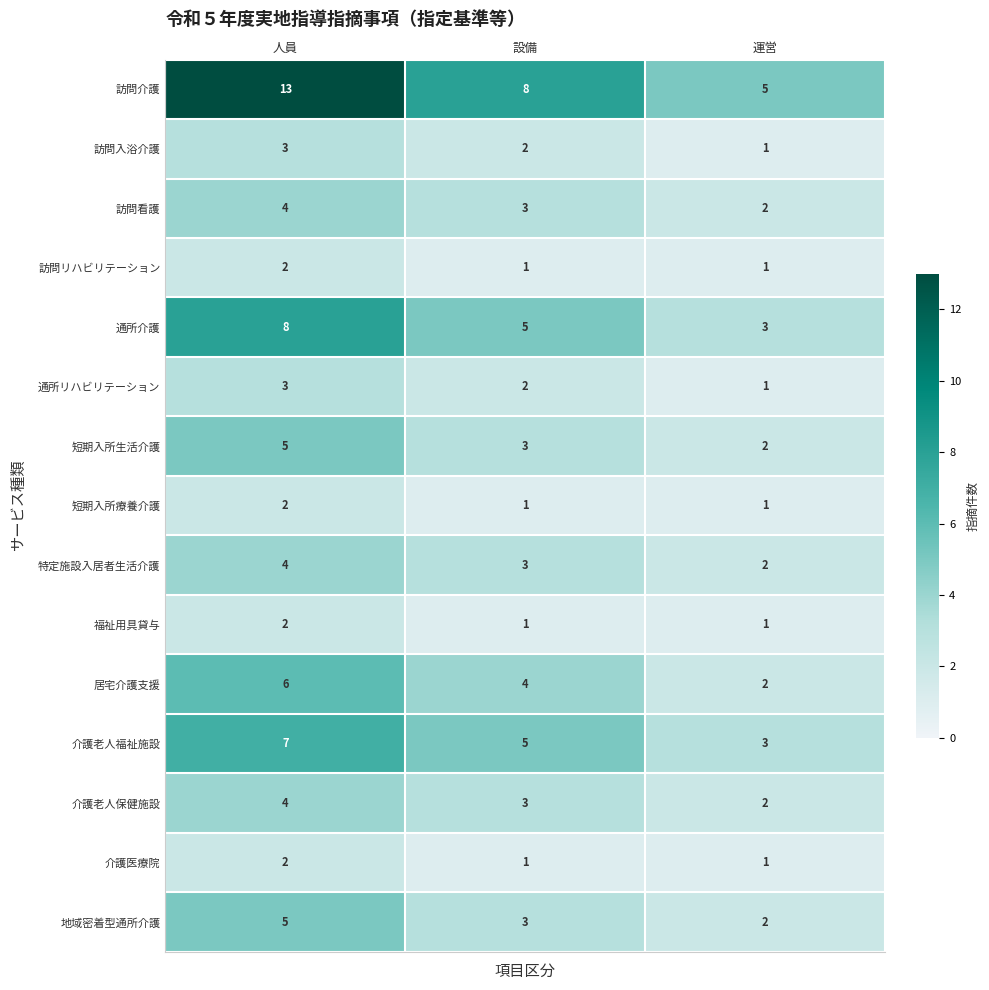

The 通所介護 series shows 13 at 人員. True or false?

False